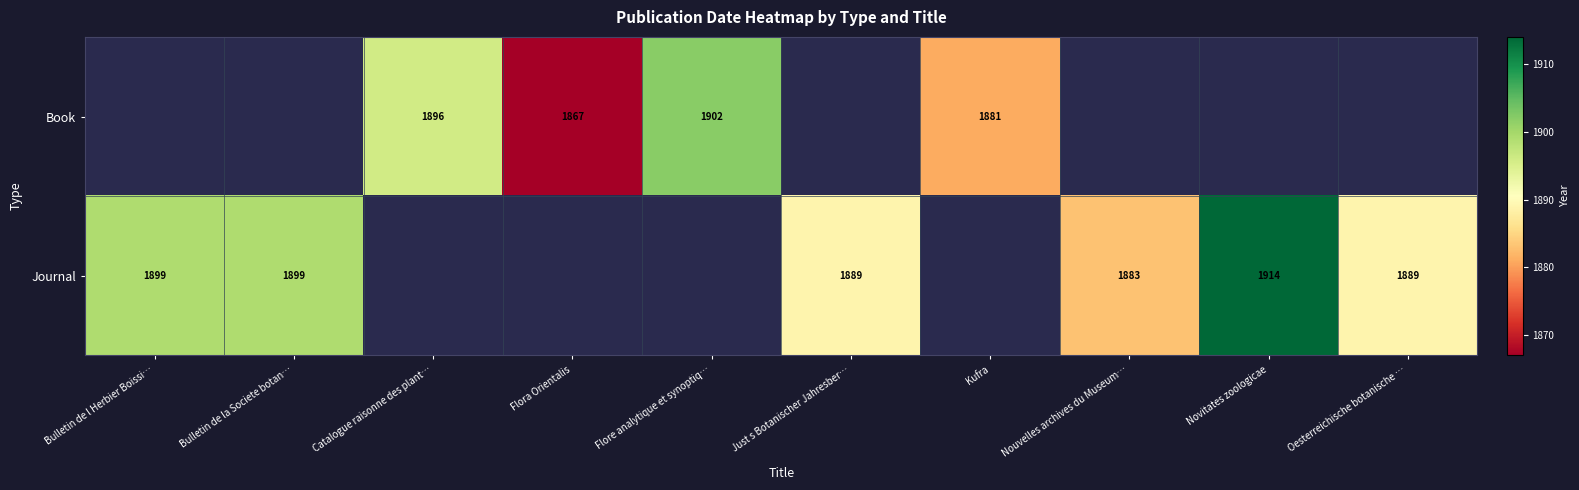

The Journal series shows 1889 at Just s Botanischer Jahresber…. True or false?

True